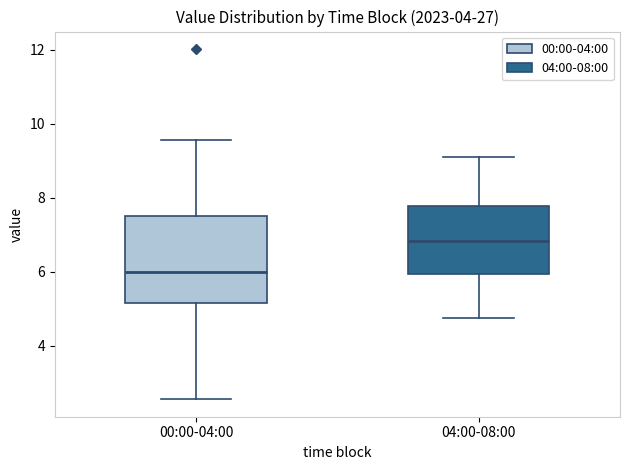

Which box is the tallest, from its lower edge to its upper edge?

00:00-04:00